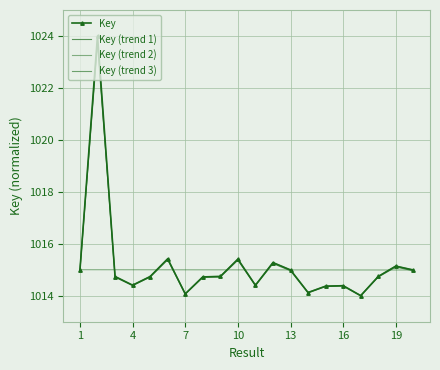

True or false: Key (trend 1) has more than 0 interior local peaks.

True